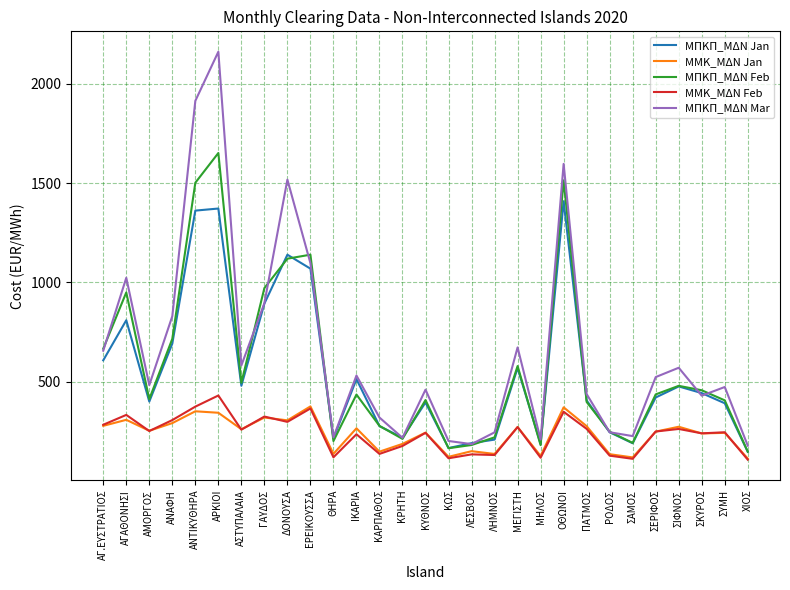

What is the total value across all series at ΣΙΦΝΟΣ?

2066.2